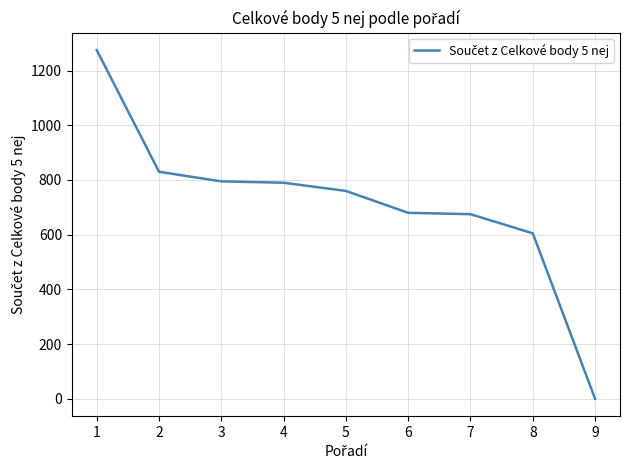

True or false: the data shows 150 at 7.

False